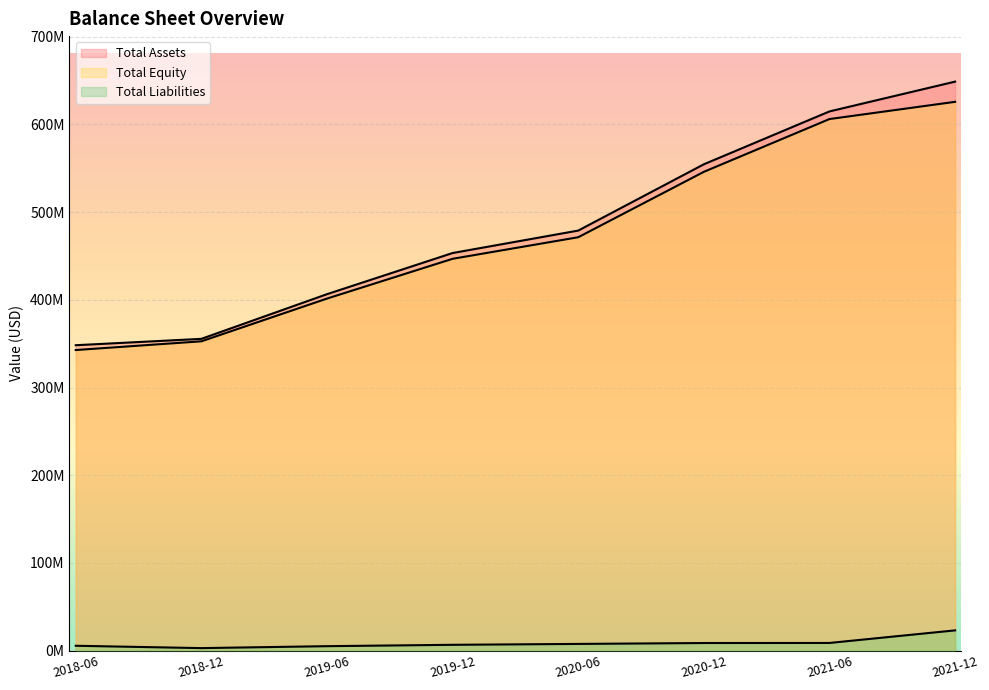

What are all the series names shown in the legend?

Total Assets, Total Equity, Total Liabilities